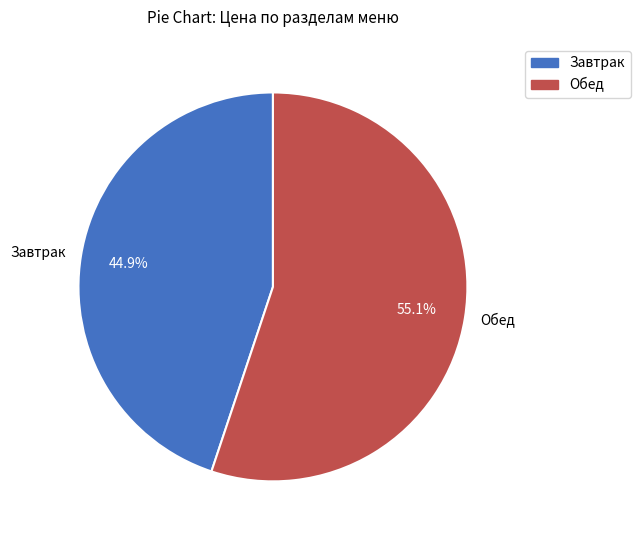

Which slice is the largest?

Обед